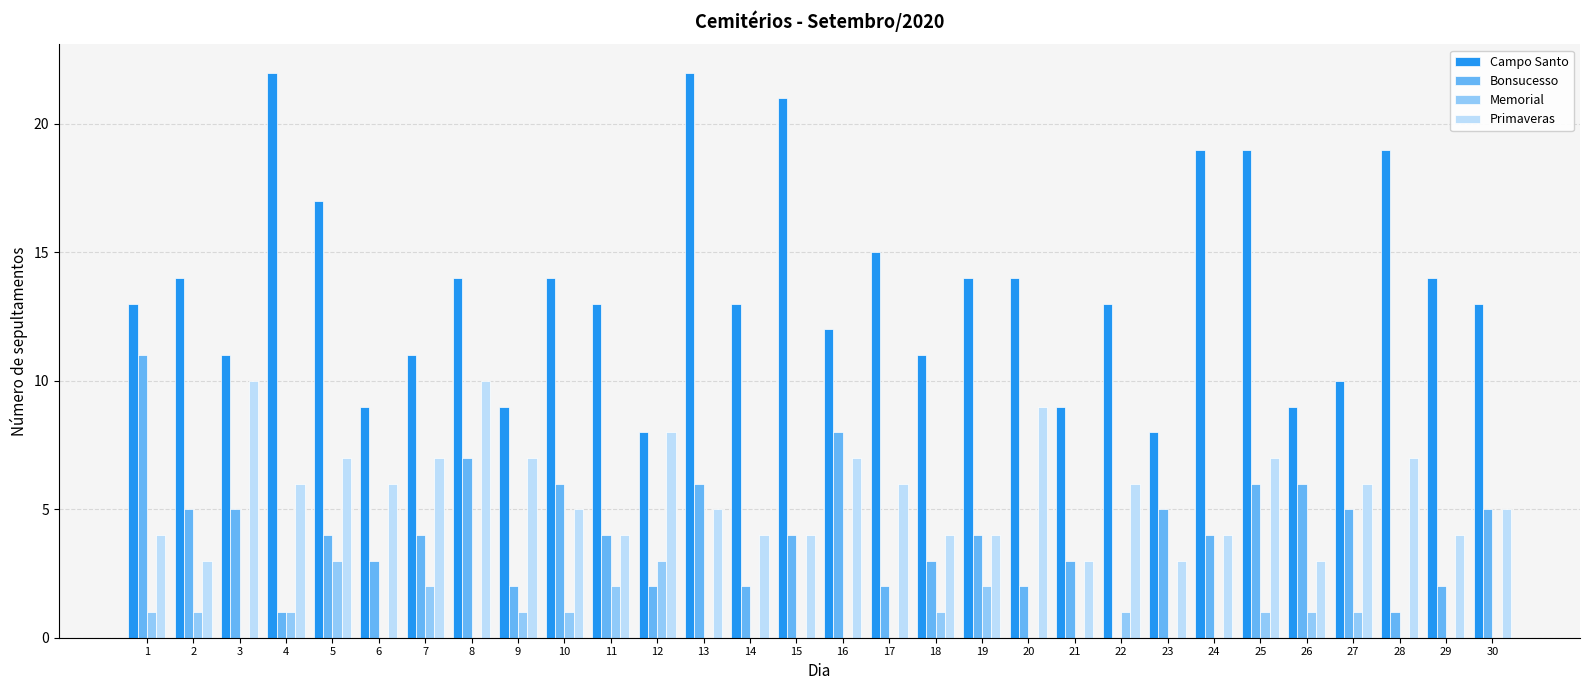

True or false: Bonsucesso has a value of 12 at 8.

False